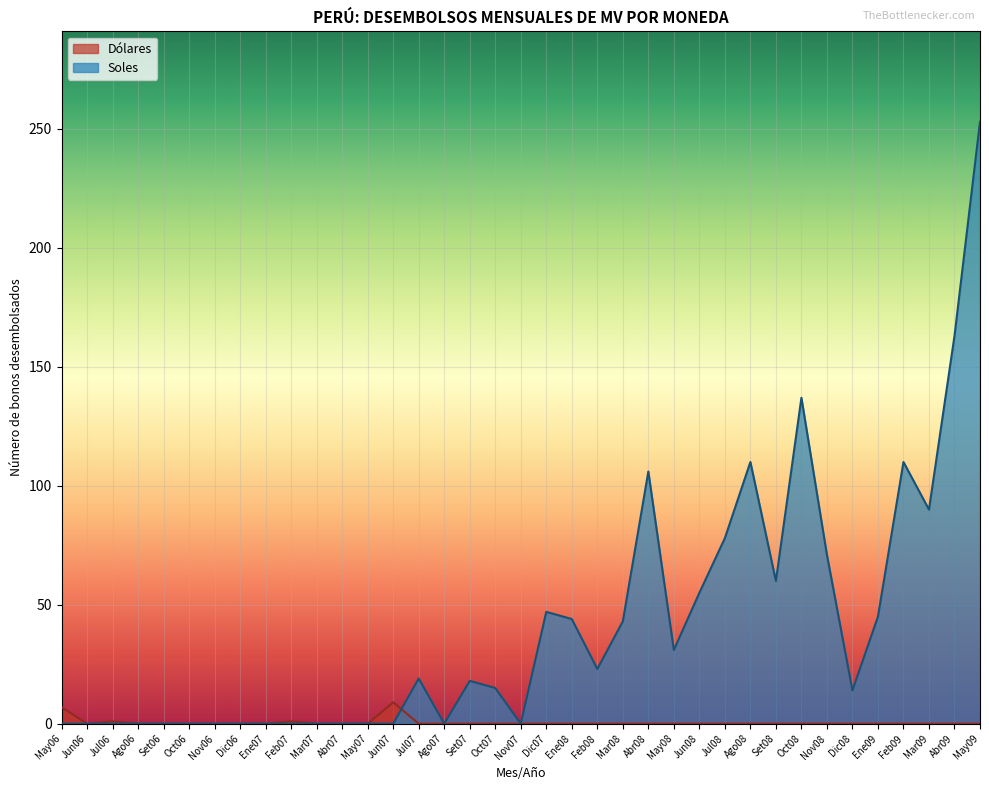

What is the label of the 31st point from the right?

Nov06